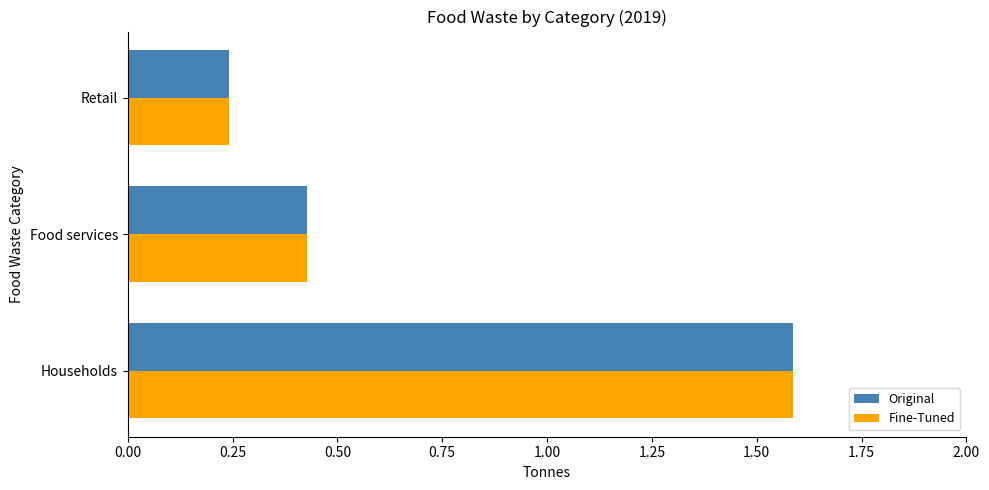

Which category has the lowest value in the Fine-Tuned series?

Retail